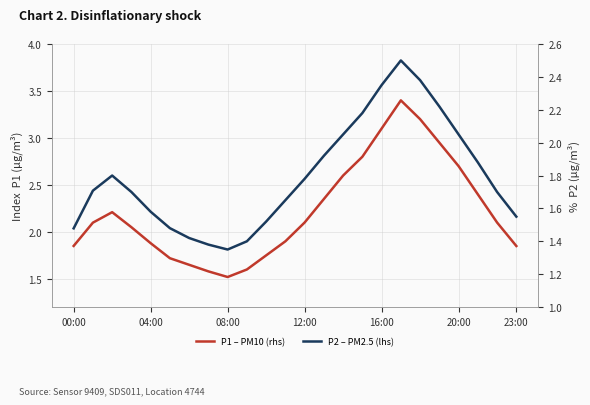

The value of P1 – PM10 (rhs) at 15 is 2.8. True or false?

True